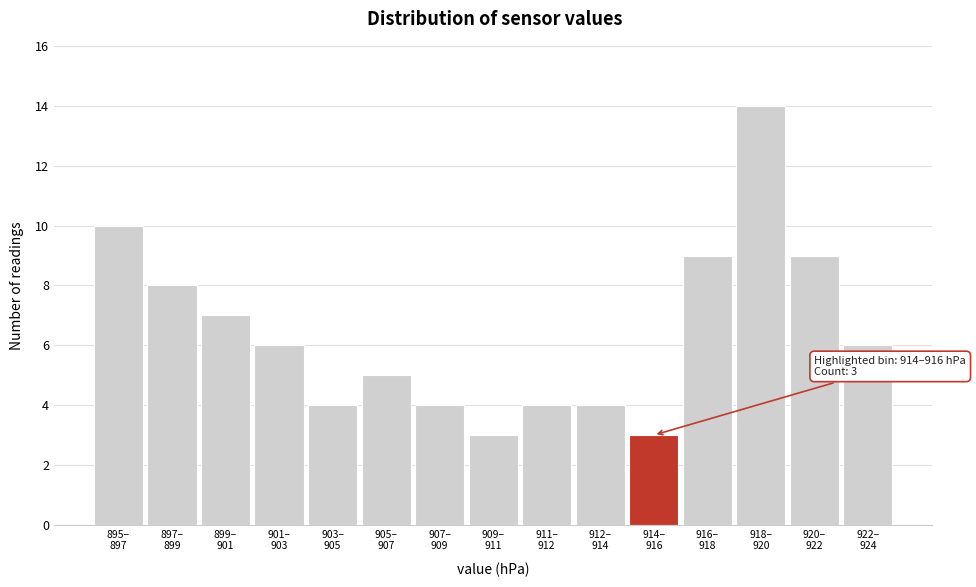

Reading left to right, extract all data points from this chart.

10	8	7	6	4	5	4	3	4	4	3	9	14	9	6